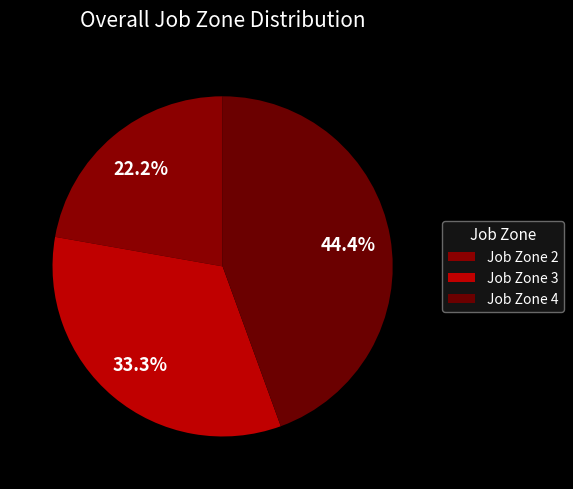

Count the number of slices in the pie.

3